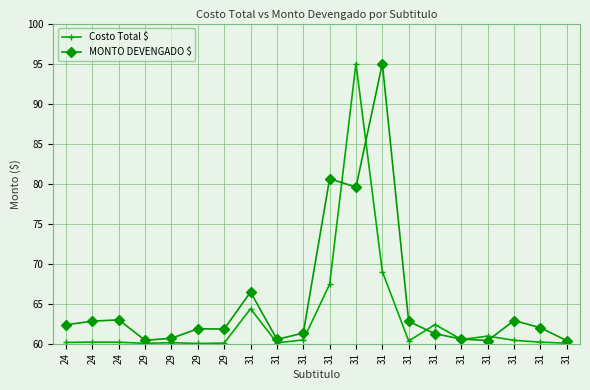

Is this an area chart (filled region under the line)?

No